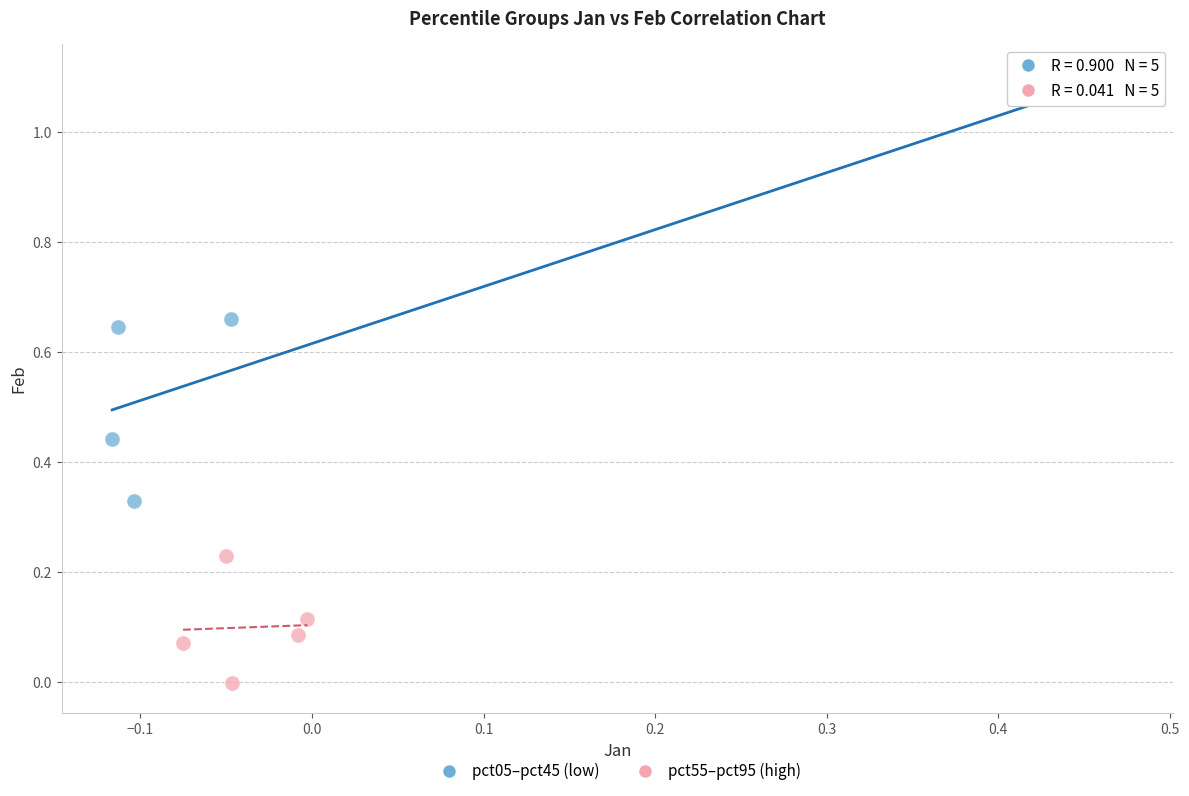

Which series contains the lowest Y value?

pct55–pct95 (high)